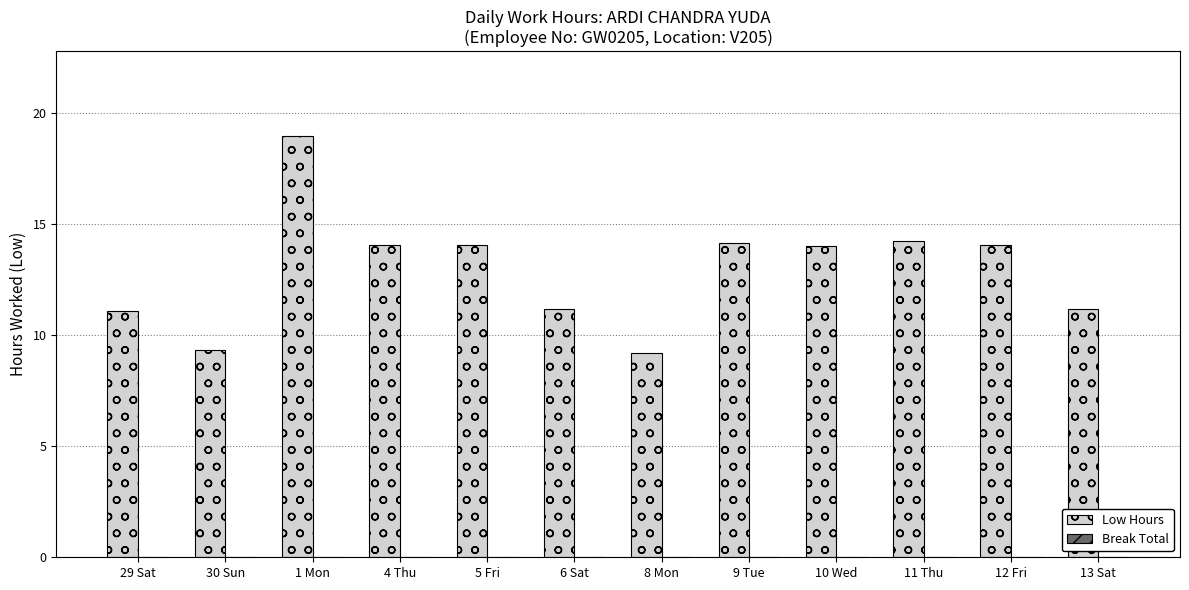

What is the difference between the maximum and second lowest values?

9.7